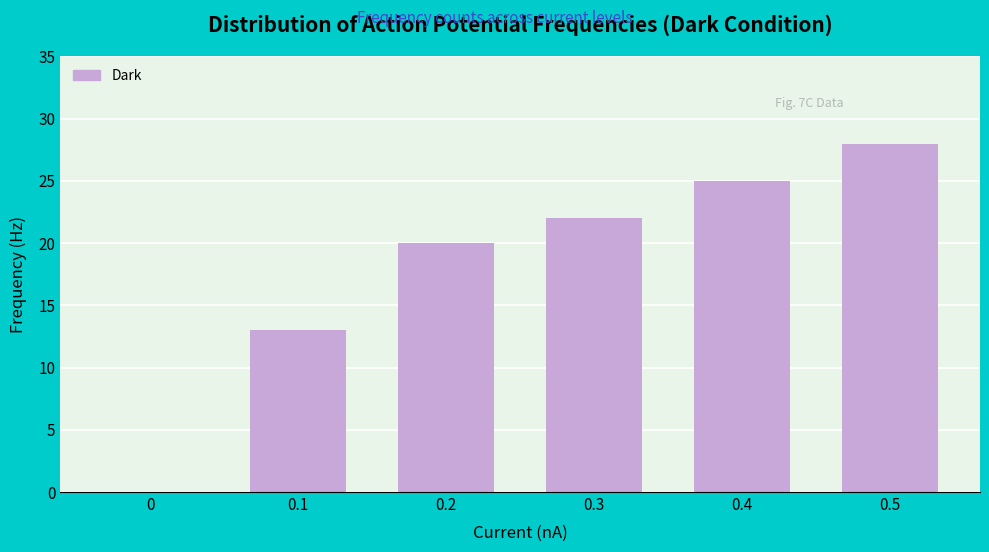

Reading right to left, transcribe all the data shown in this chart.

0.5=28	0.4=25	0.3=22	0.2=20	0.1=13	0=0